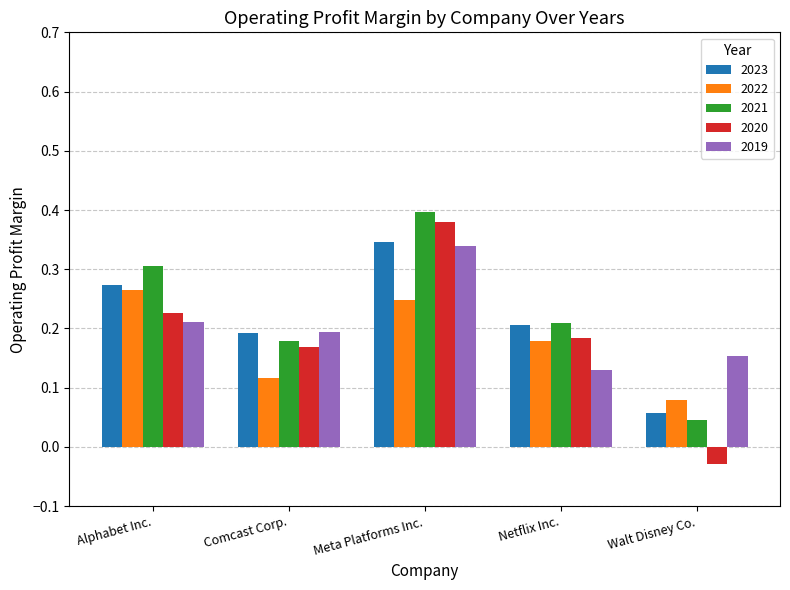

True or false: 2022 has a value of 0.3 at Alphabet Inc..

True